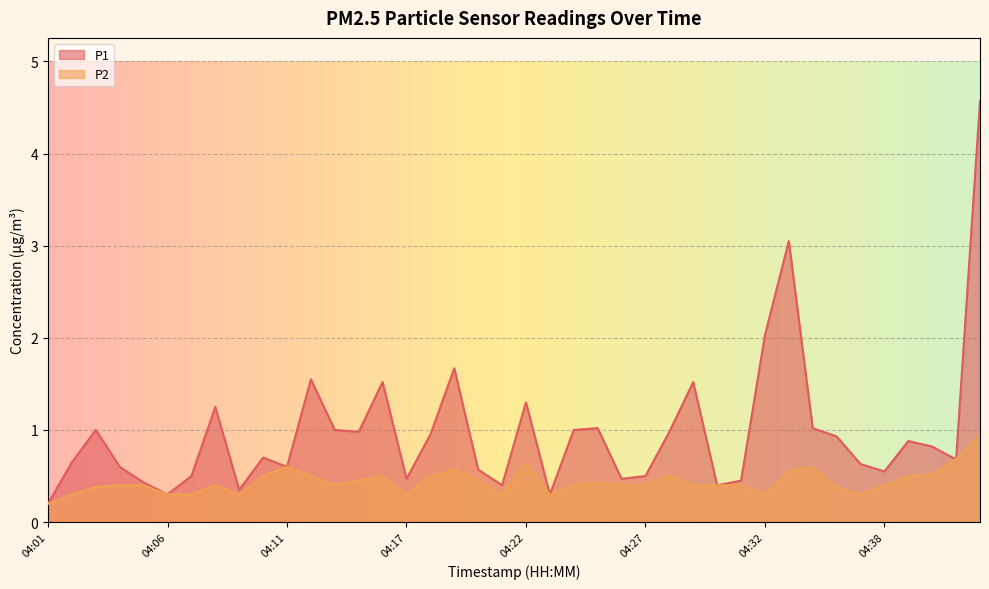

Rank the series at 04:38 from lowest to highest value.

P2, P1